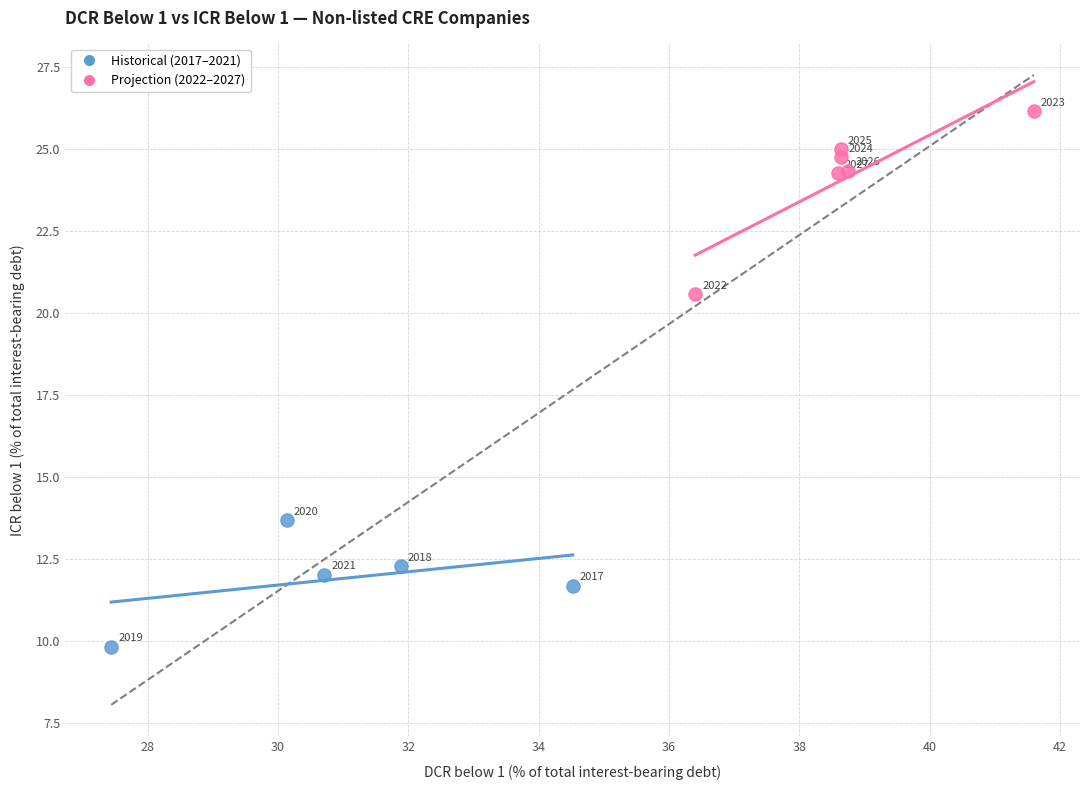

Which series reaches the minimum Y coordinate?

Historical (2017–2021)